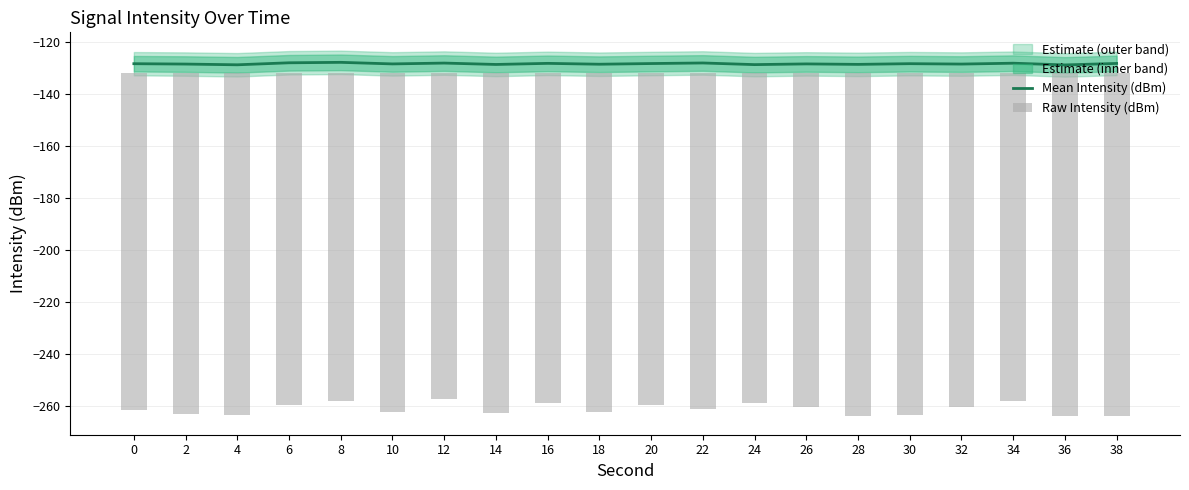

How many groups of bars are there?

20